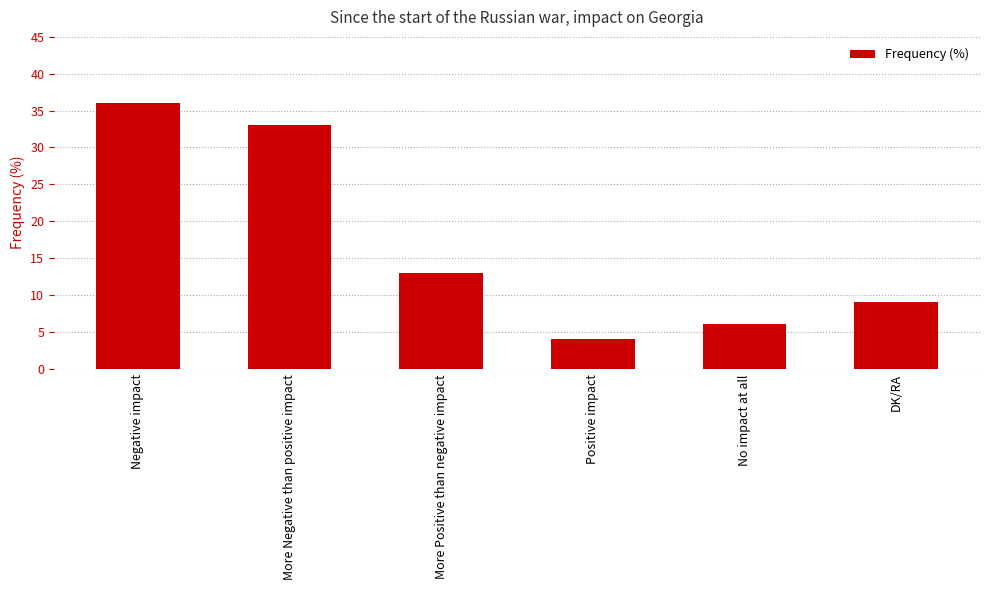

How many bars are there in total?

6